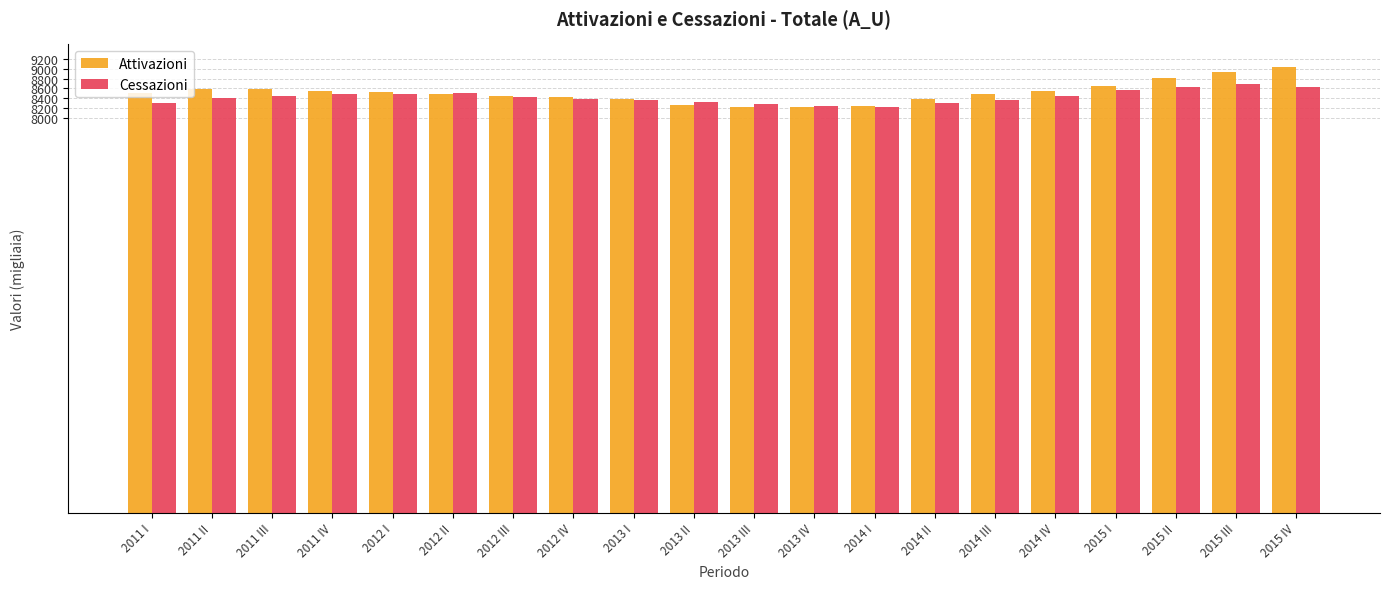

Which series has the widest spread of values?

Attivazioni